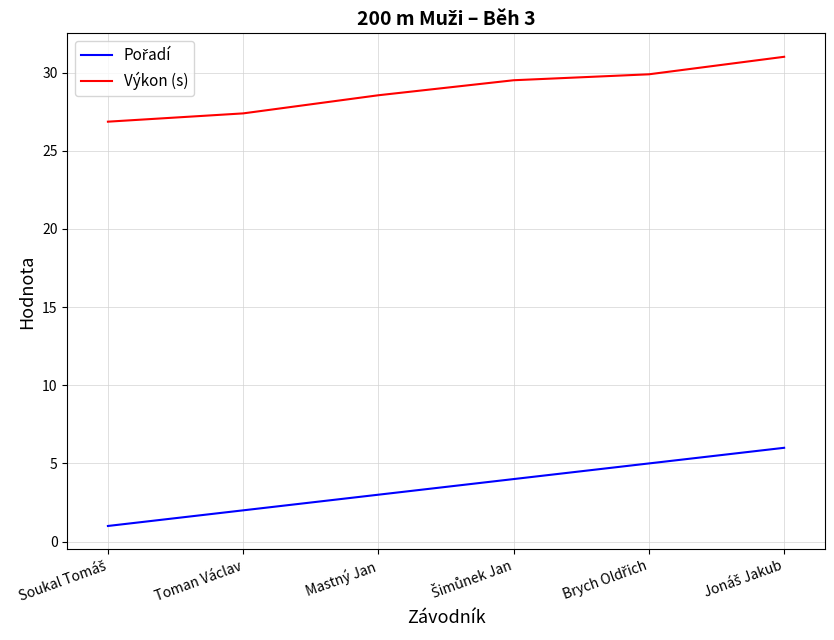

What position from the left is Toman Václav?

2